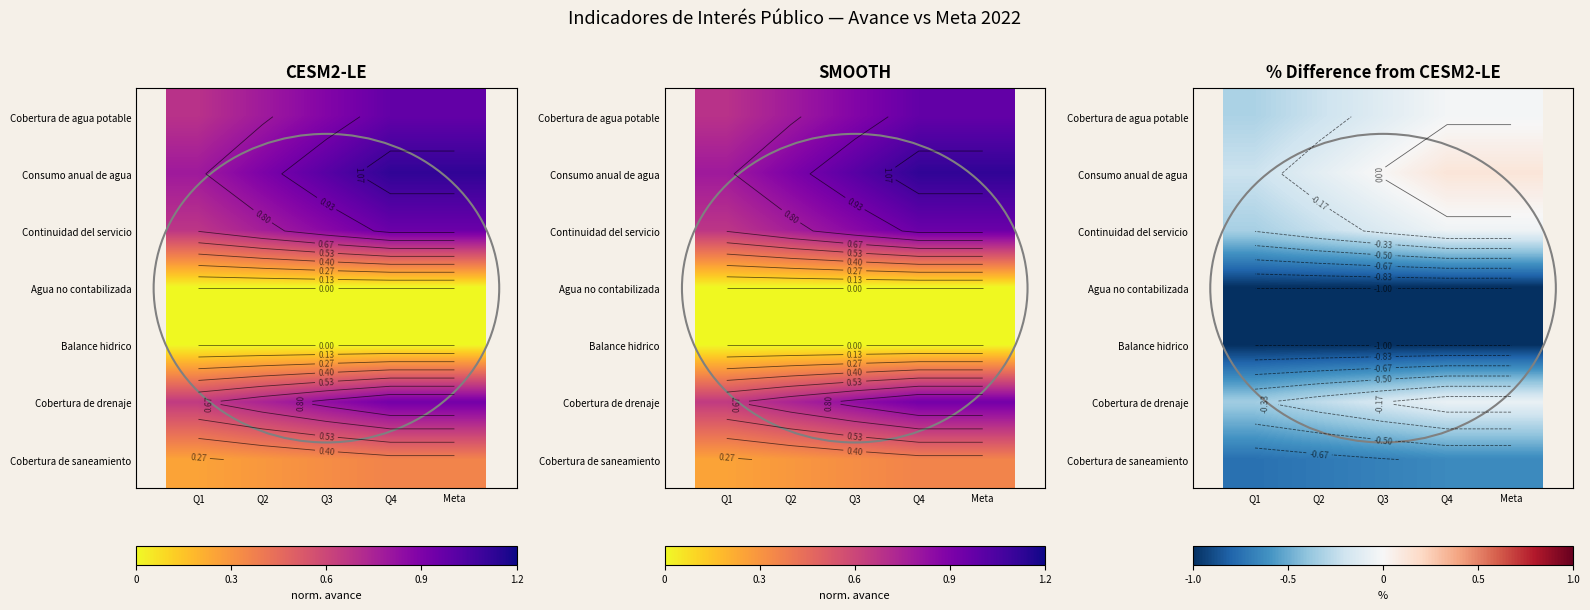

List the labels in order of Agua no contabilizada value, smallest first.

Q1, Q2, Q3, Q4, Meta